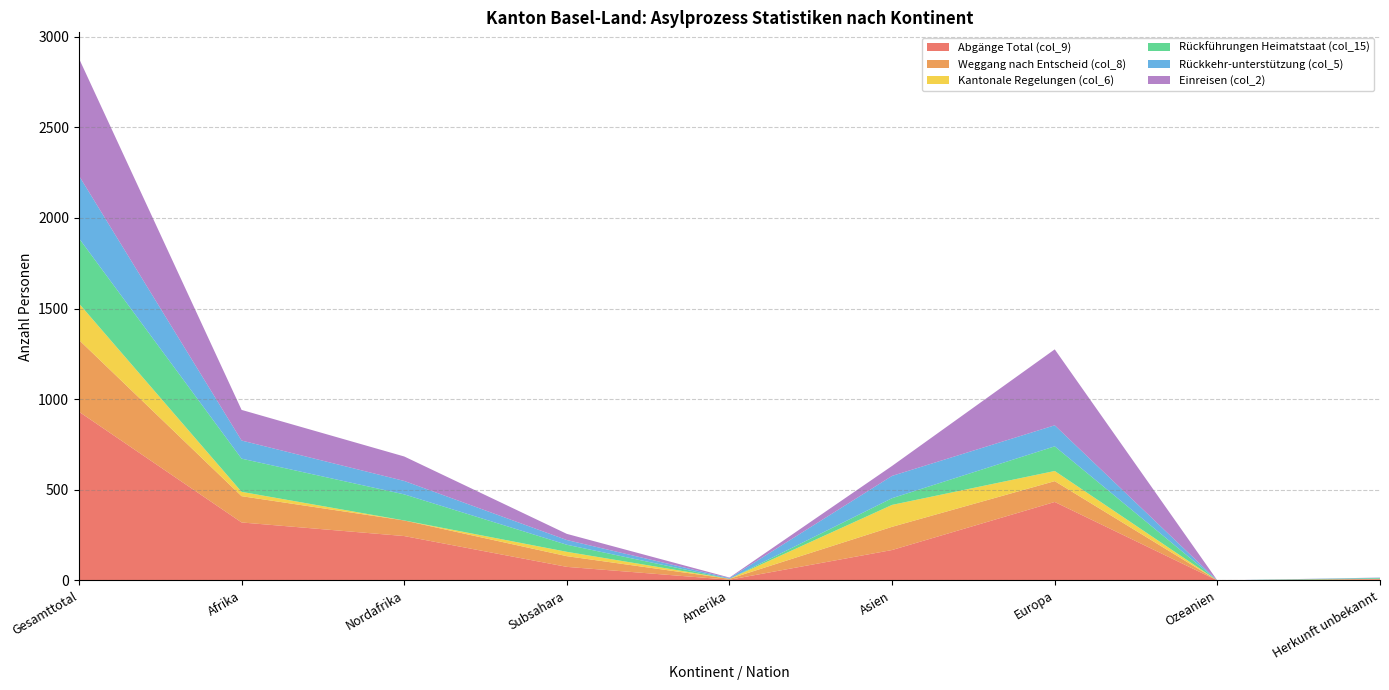

Reading left to right, list all the values displayed in this chart.

Abgänge Total (col_9): Gesamttotal=931	Afrika=320	Nordafrika=245	Subsahara=75	Amerika=4	Asien=168	Europa=433	Ozeanien=0	Herkunft unbekannt=6
Weggang nach Entscheid (col_8): Gesamttotal=396	Afrika=145	Nordafrika=86	Subsahara=59	Amerika=5	Asien=128	Europa=115	Ozeanien=0	Herkunft unbekannt=3
Kantonale Regelungen (col_6): Gesamttotal=201	Afrika=24	Nordafrika=0	Subsahara=24	Amerika=0	Asien=121	Europa=56	Ozeanien=0	Herkunft unbekannt=0
Rückführungen Heimatstaat (col_15): Gesamttotal=360	Afrika=183	Nordafrika=144	Subsahara=39	Amerika=0	Asien=37	Europa=136	Ozeanien=0	Herkunft unbekannt=4
Rückkehr-unterstützung (col_5): Gesamttotal=345	Afrika=100	Nordafrika=74	Subsahara=26	Amerika=4	Asien=123	Europa=116	Ozeanien=0	Herkunft unbekannt=2
Einreisen (col_2): Gesamttotal=647	Afrika=169	Nordafrika=135	Subsahara=34	Amerika=3	Asien=55	Europa=419	Ozeanien=0	Herkunft unbekannt=1